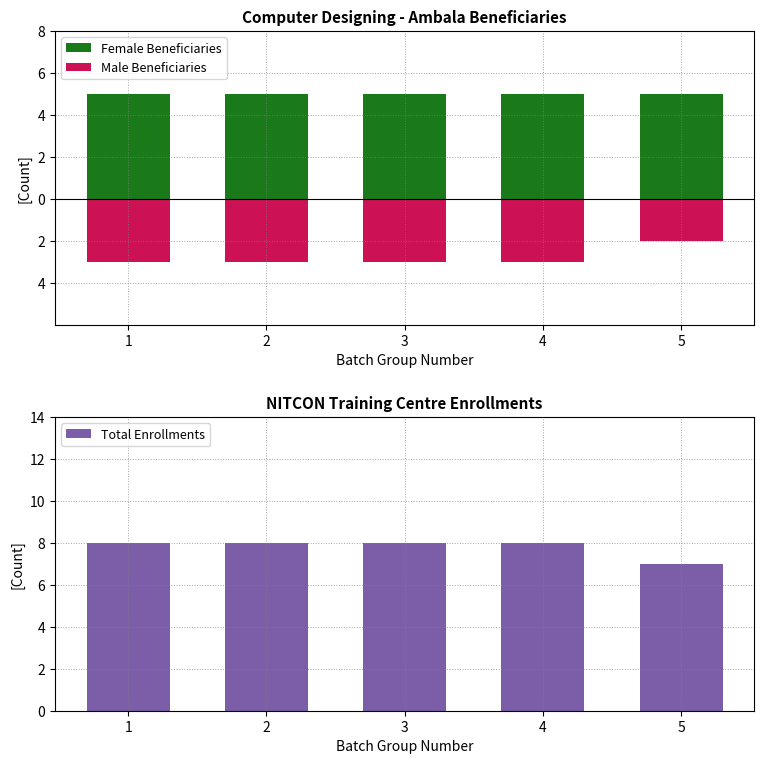

Does the chart contain stacked bars?

No